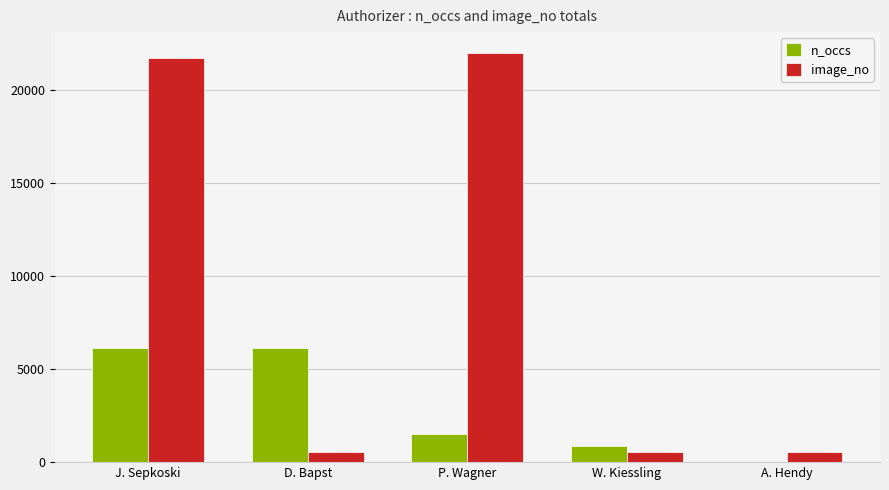

Count the number of data series in this chart.

2